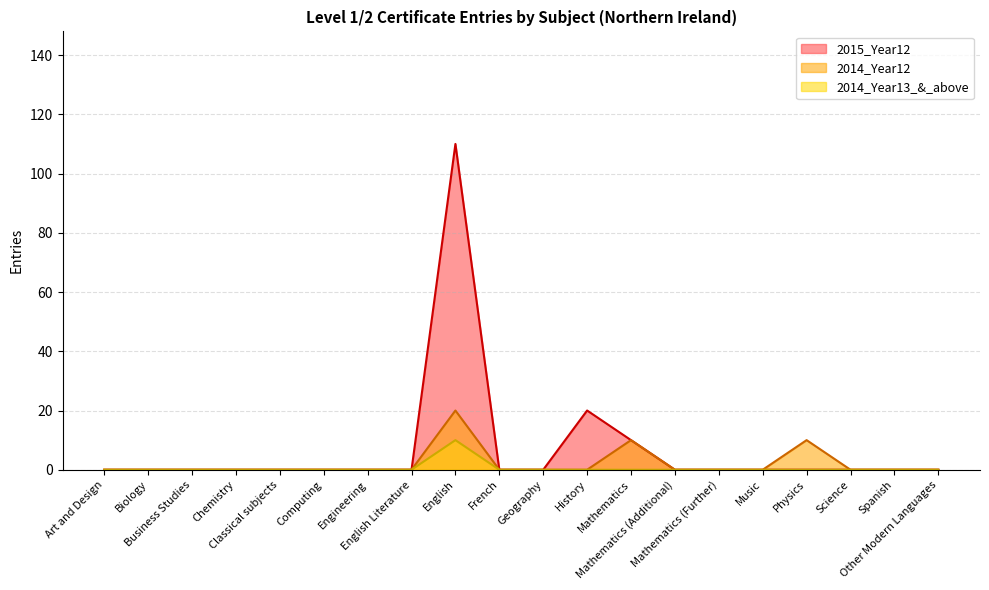

Is it true that 2014_Year12 equals -11 at Biology?

False